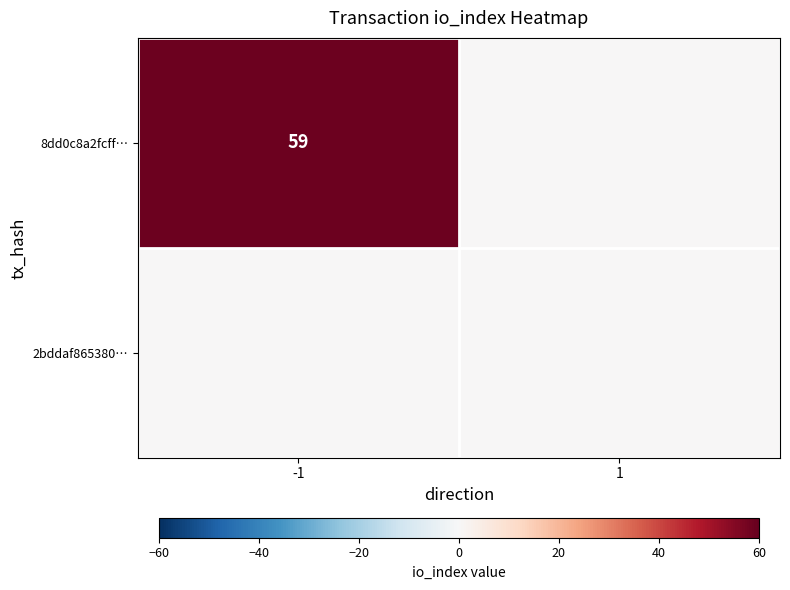

The 8dd0c8a2fcff… series shows 59 at -1. True or false?

True